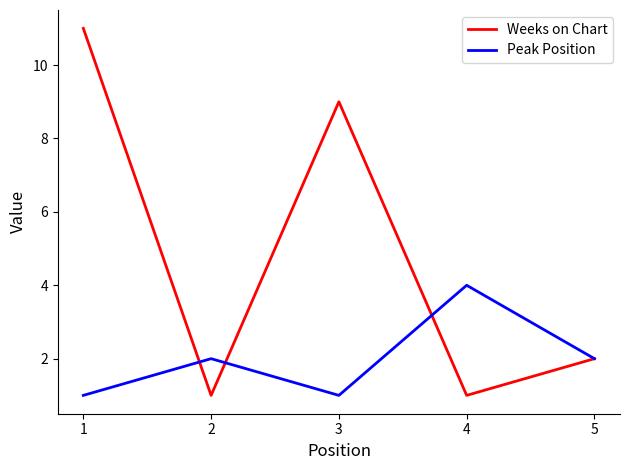

How many lines are shown in the chart?

2